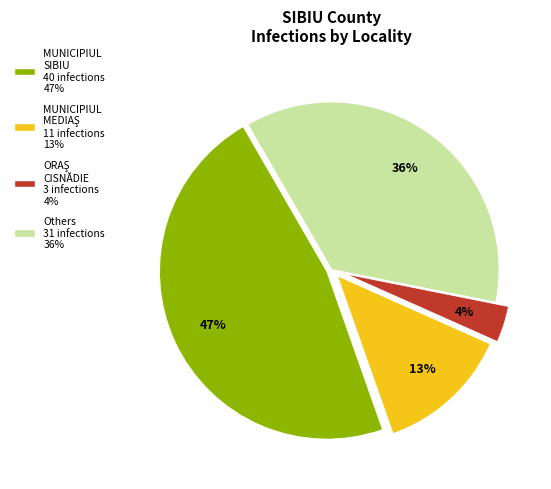

Is there a majority slice in this chart?

No